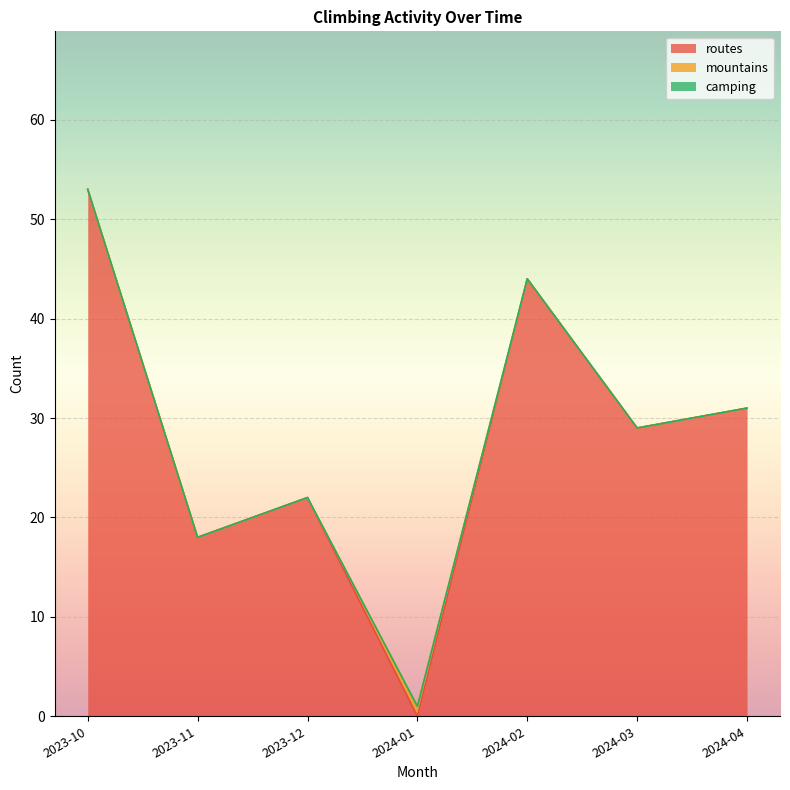

True or false: routes has more than 2 interior local peaks.

False